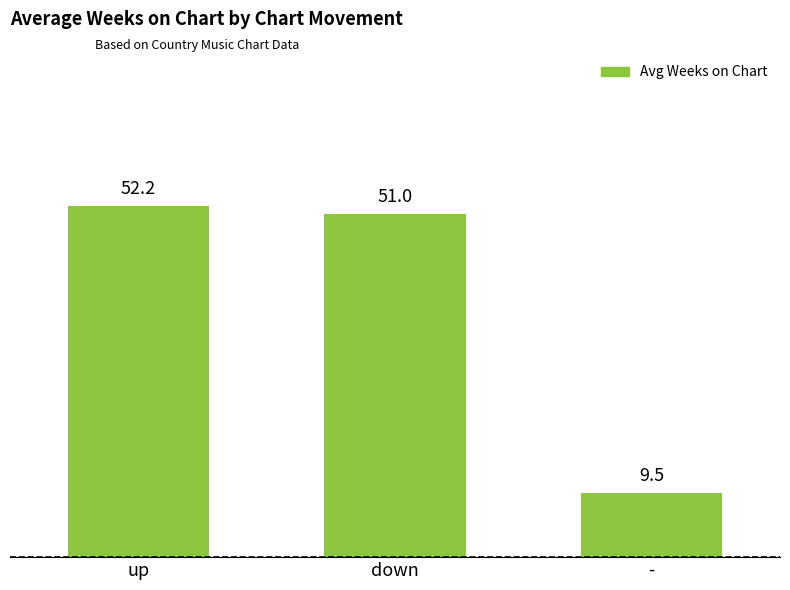

What is the sum of all values?

112.7